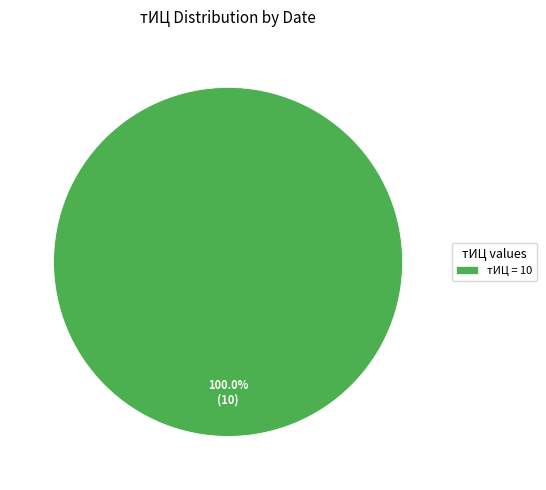

Rank the categories by value from lowest to highest.

тИЦ = 10